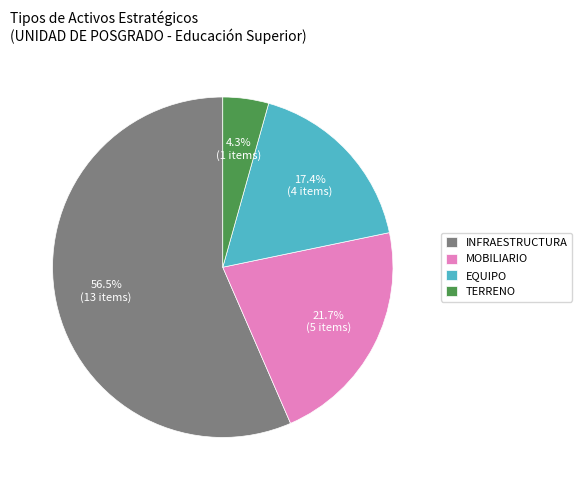

Is the sum of EQUIPO and INFRAESTRUCTURA greater than half?

Yes